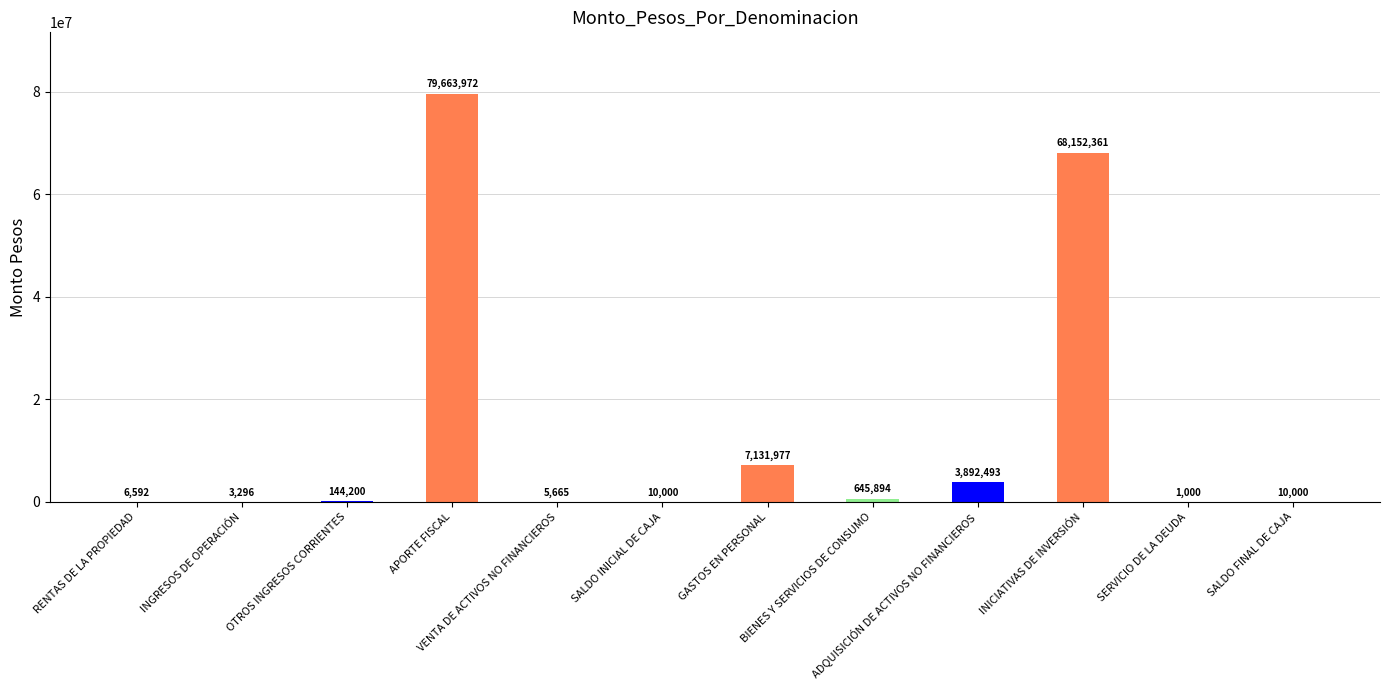

Reading left to right, list all the values displayed in this chart.

6592	3296	144200	79663972	5665	10000	7131977	645894	3892493	68152361	1000	10000